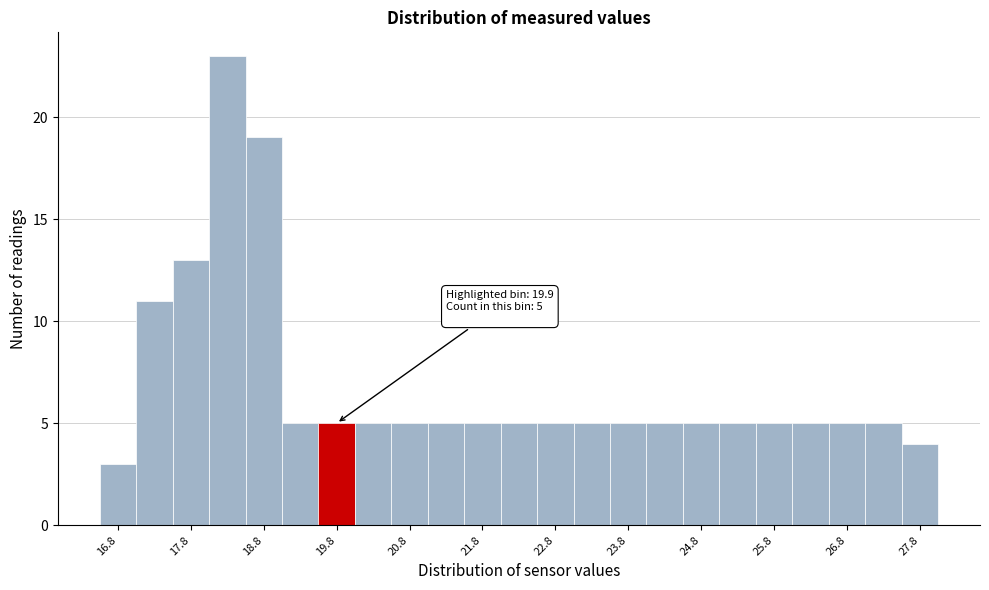

Over which range of the x-axis is the bar tallest?

18.0 to 18.5